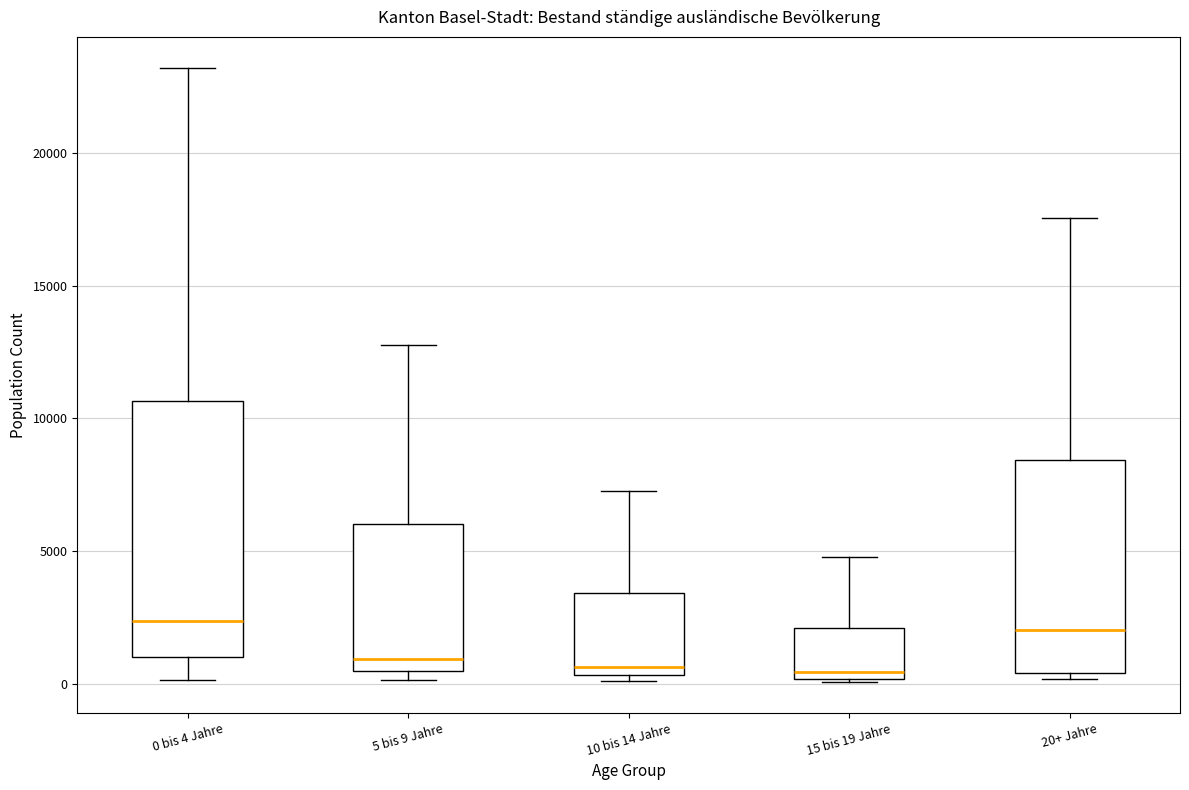

Where is the lower edge of the box for 10 bis 14 Jahre on the y-axis? The values are not printed on the chart, so give them approximately, as read against the axis.

500